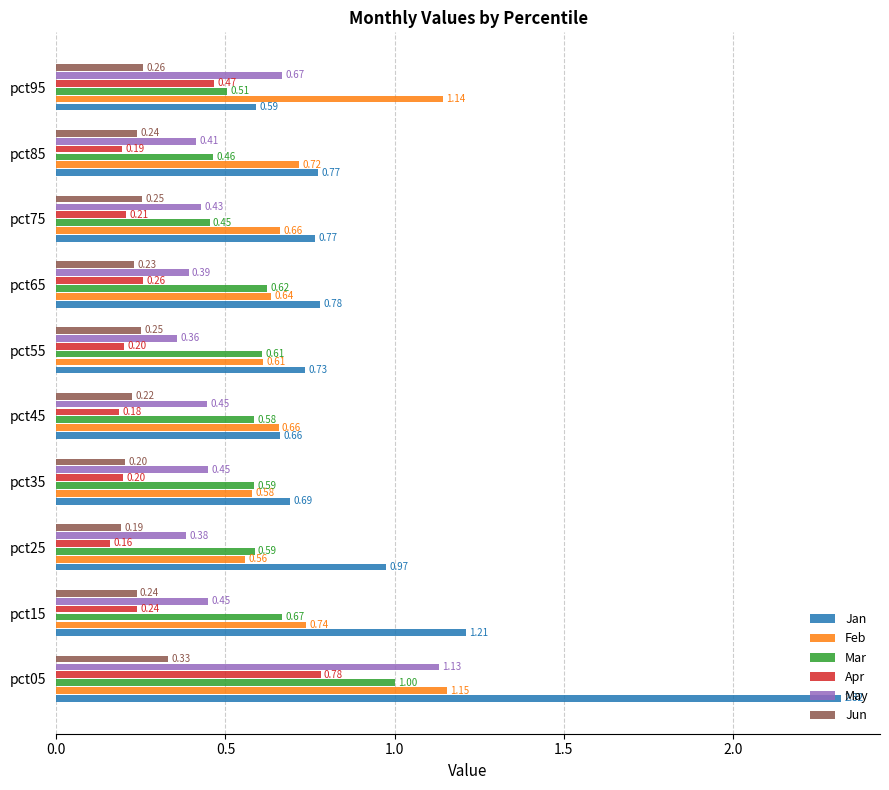

What is the average value of the Jun series?

0.2